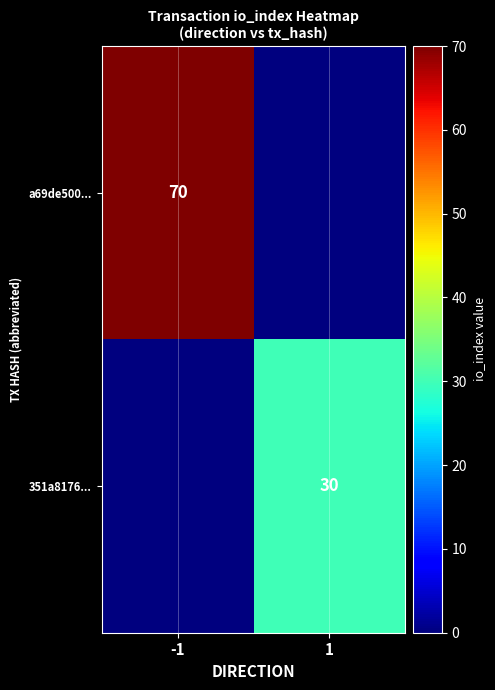

True or false: 351a8176... has a value of 30 at 1.

True